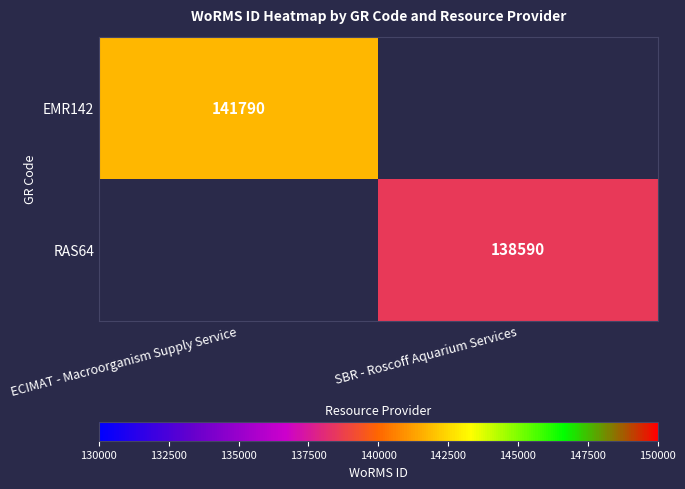

Count the number of categories in the chart.

2